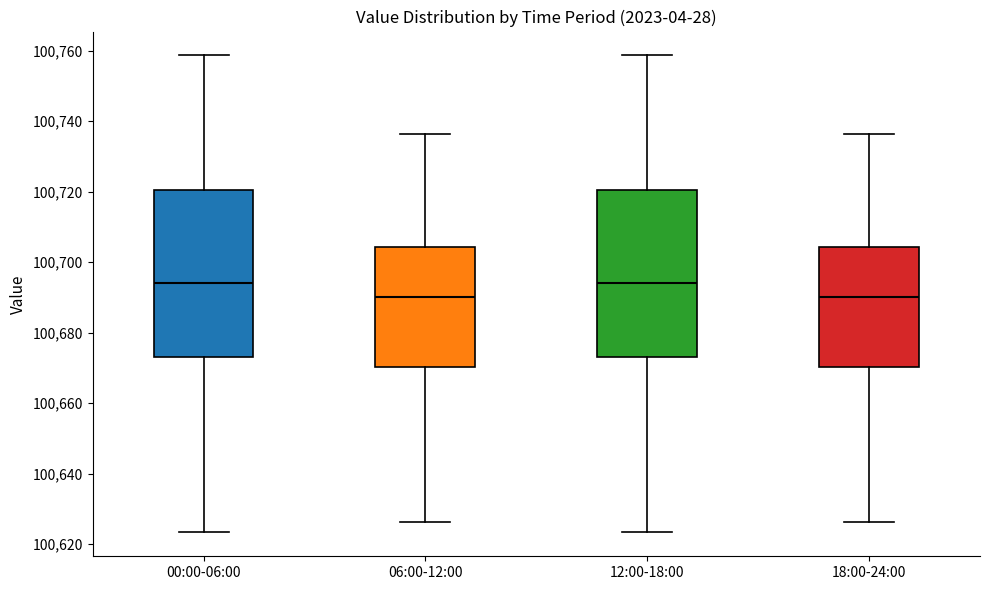

Reading left to right, read every box against the y-axis: the position of its median line, the range the box covers, and the ends of its whiskers. The values are not printed on the chart, so give them approximately, as read against the axis.

00:00-06:00: median 100694, box 100674 to 100720, whiskers 100624 to 100758
06:00-12:00: median 100690, box 100670 to 100704, whiskers 100626 to 100736
12:00-18:00: median 100694, box 100674 to 100720, whiskers 100624 to 100758
18:00-24:00: median 100690, box 100670 to 100704, whiskers 100626 to 100736